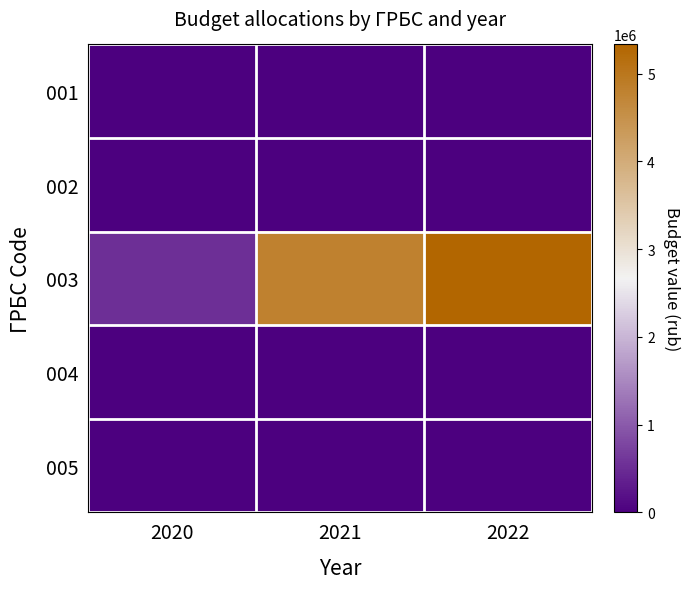

Which series has the largest range (max minus min)?

003